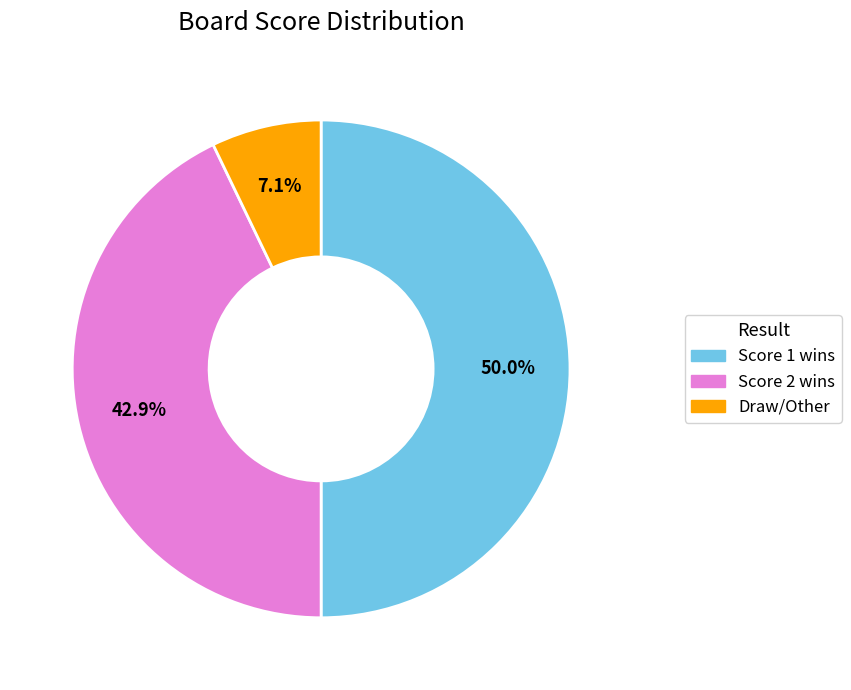

How many segments does this pie chart have?

3